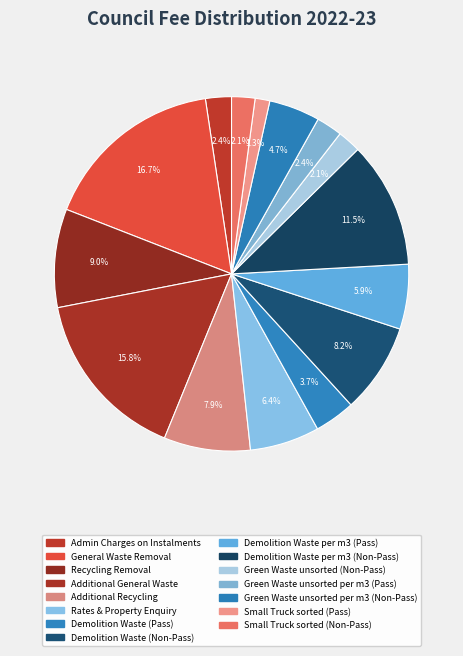

Does any single category account for the majority?

No